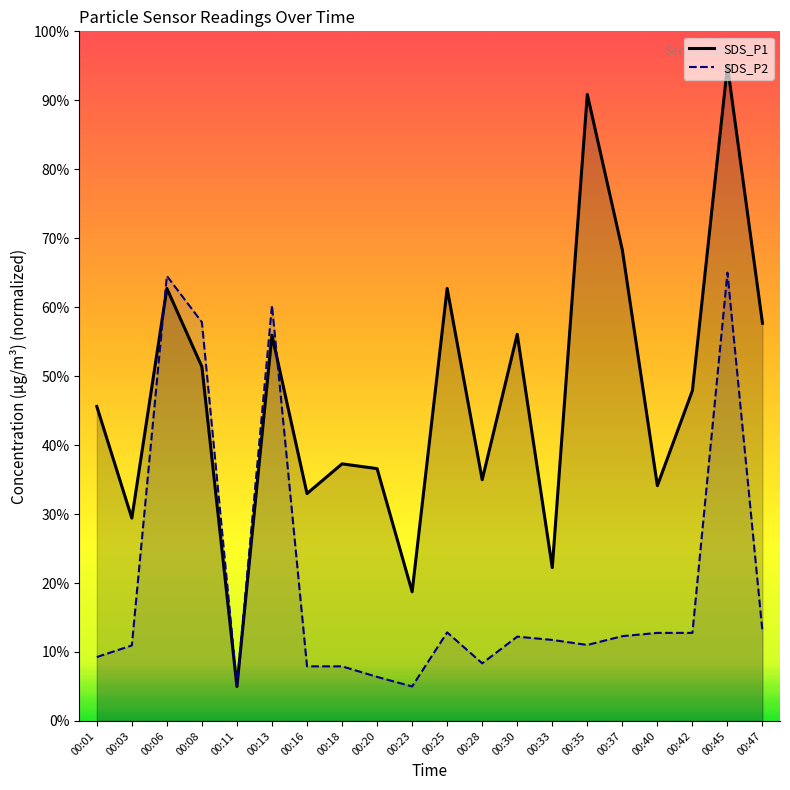

Is it true that SDS_P2 equals 32.5 at 00:13?

False